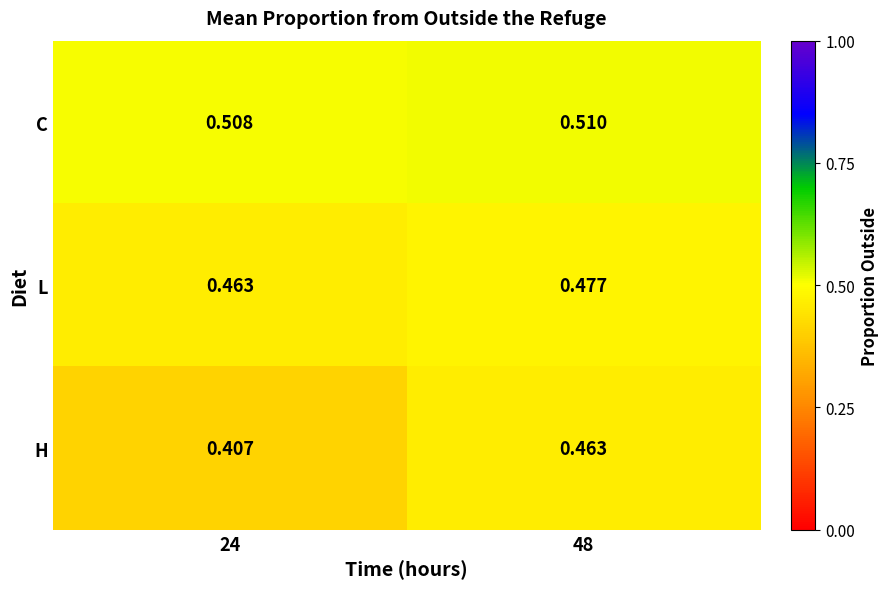

Which series has the largest range (max minus min)?

H